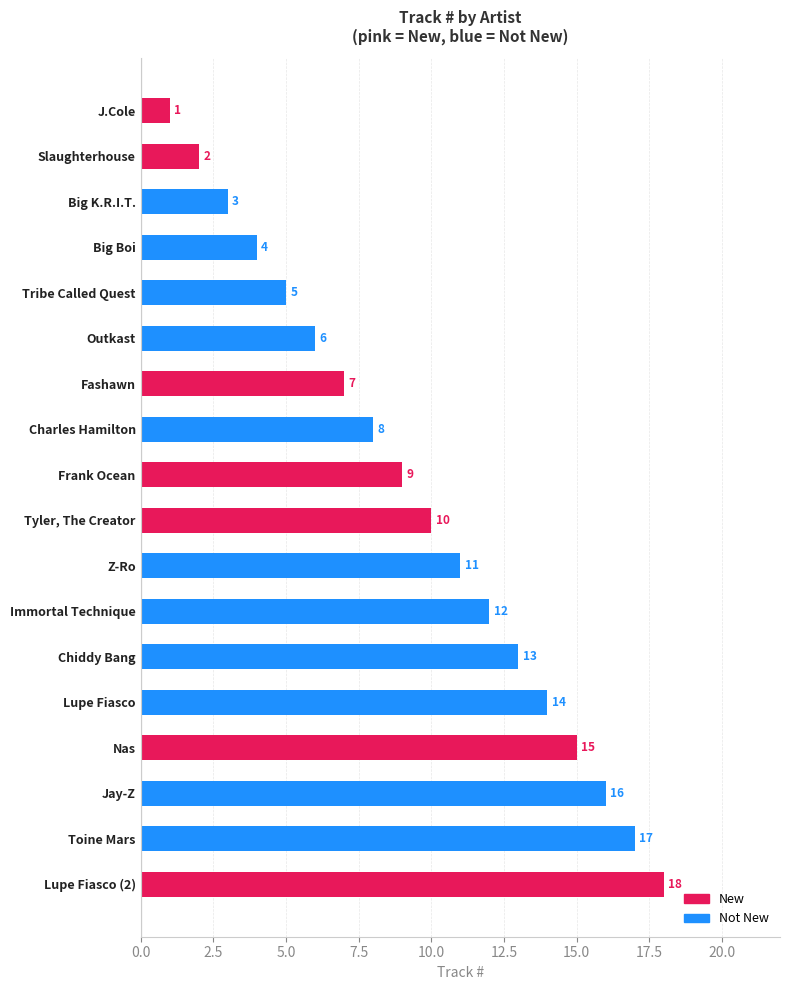

List the labels in order of value, smallest first.

J.Cole, Slaughterhouse, Big K.R.I.T., Big Boi, Tribe Called Quest, Outkast, Fashawn, Charles Hamilton, Frank Ocean, Tyler, The Creator, Z-Ro, Immortal Technique, Chiddy Bang, Lupe Fiasco, Nas, Jay-Z, Toine Mars, Lupe Fiasco (2)